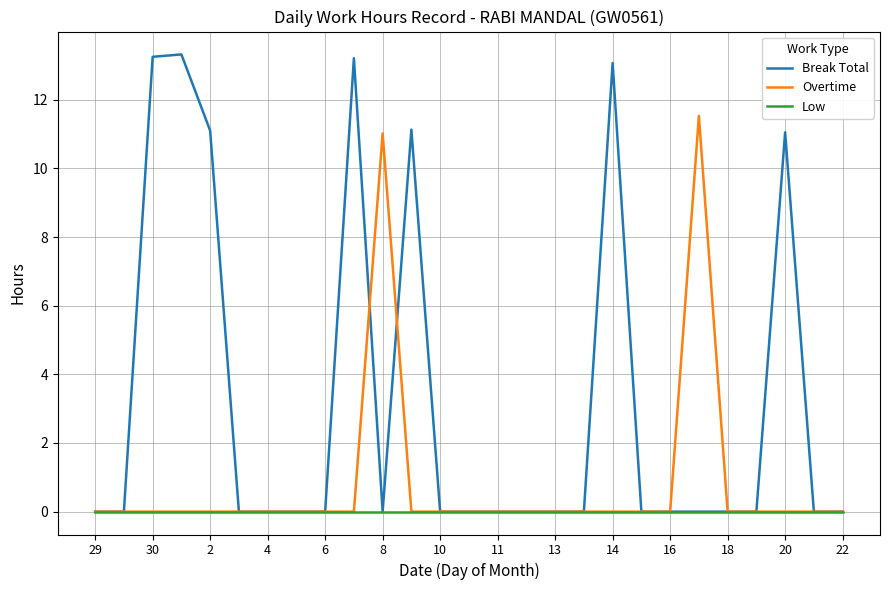

What is the maximum value shown in the chart?

13.3